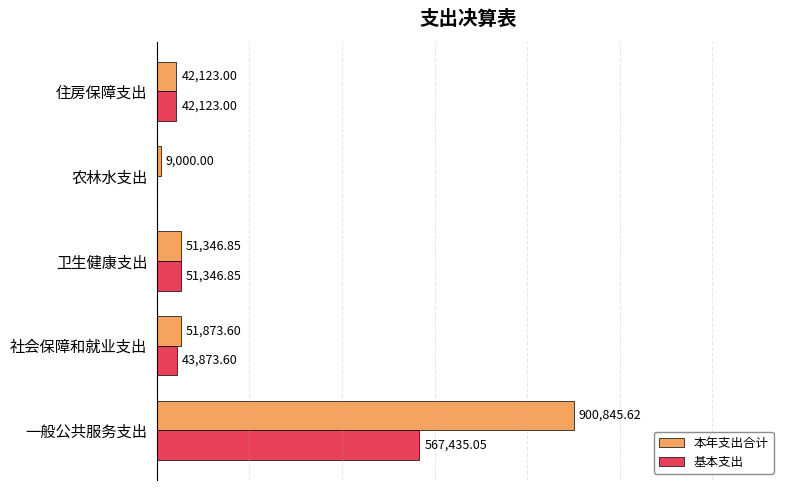

Which series changed the most between 社会保障和就业支出 and 农林水支出?

基本支出